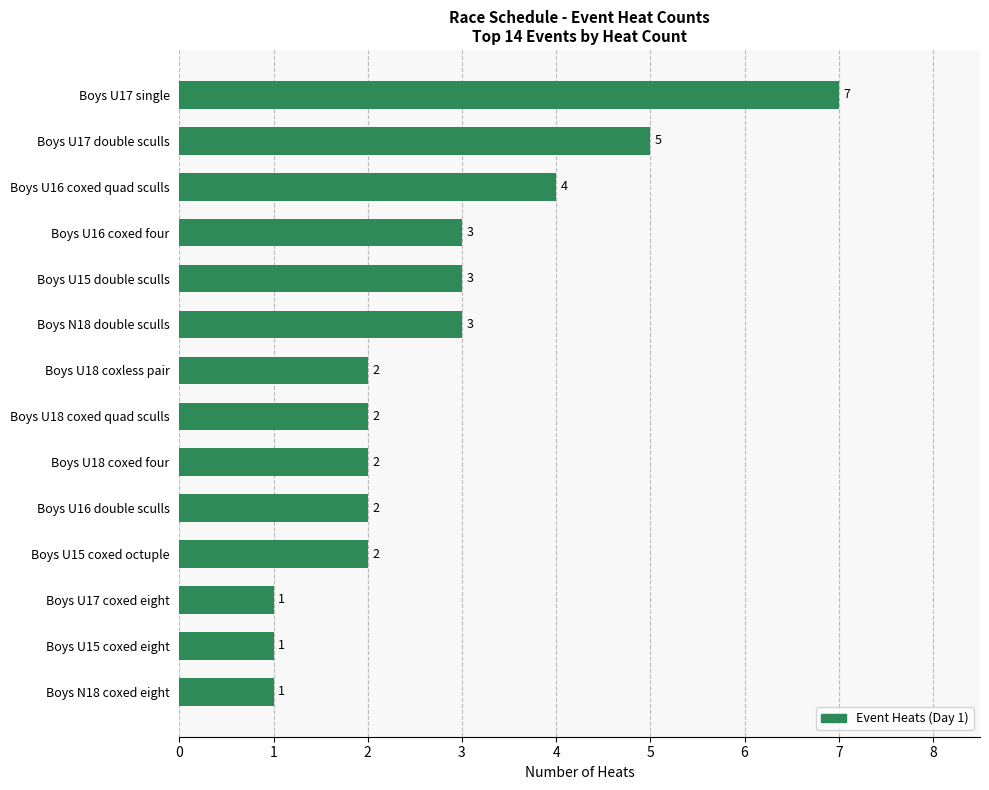

What is the difference between the second highest and minimum values?

4